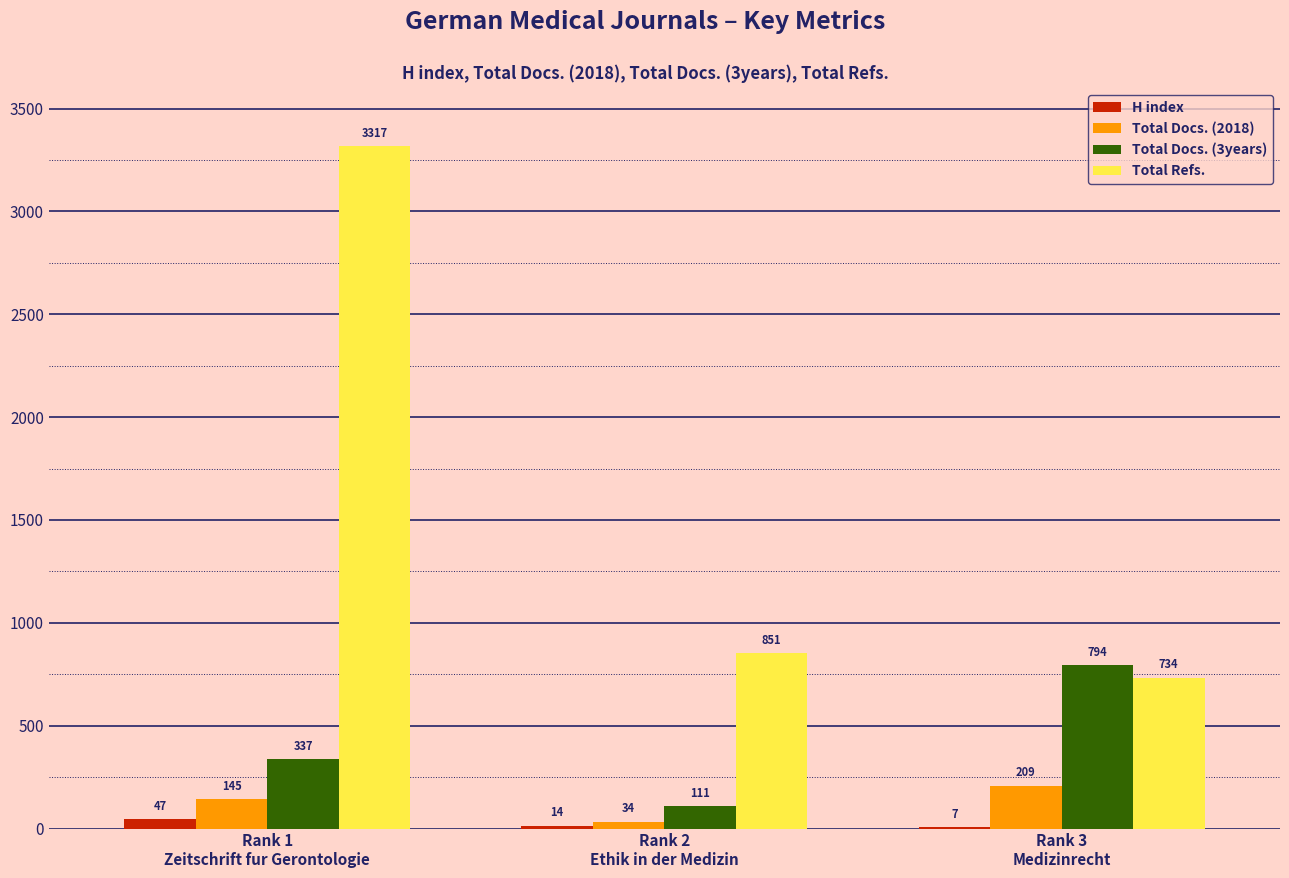

What is the highest value of the Total Docs. (3years) series?

794